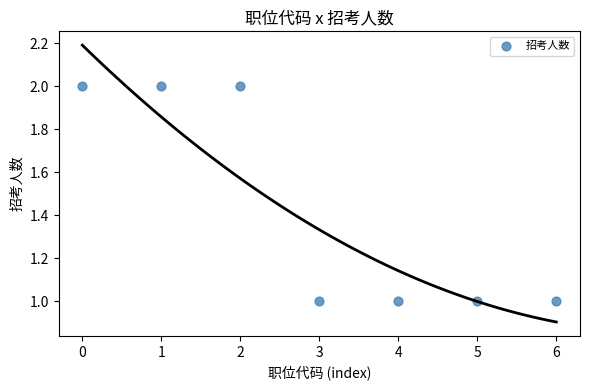

Count the number of points in this scatter plot.

7